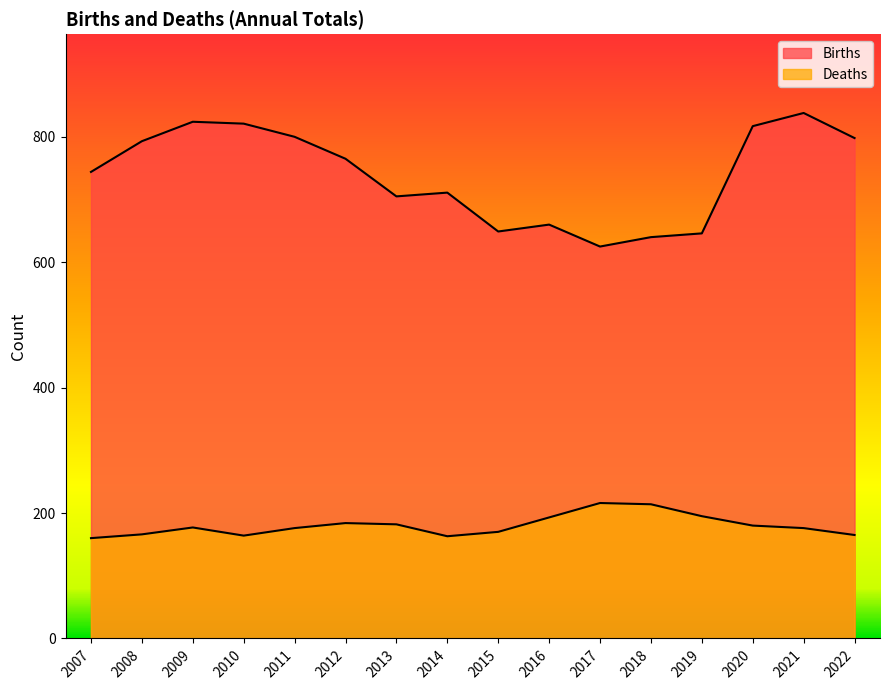

What is the difference between the maximum and minimum values in the Deaths series?

56